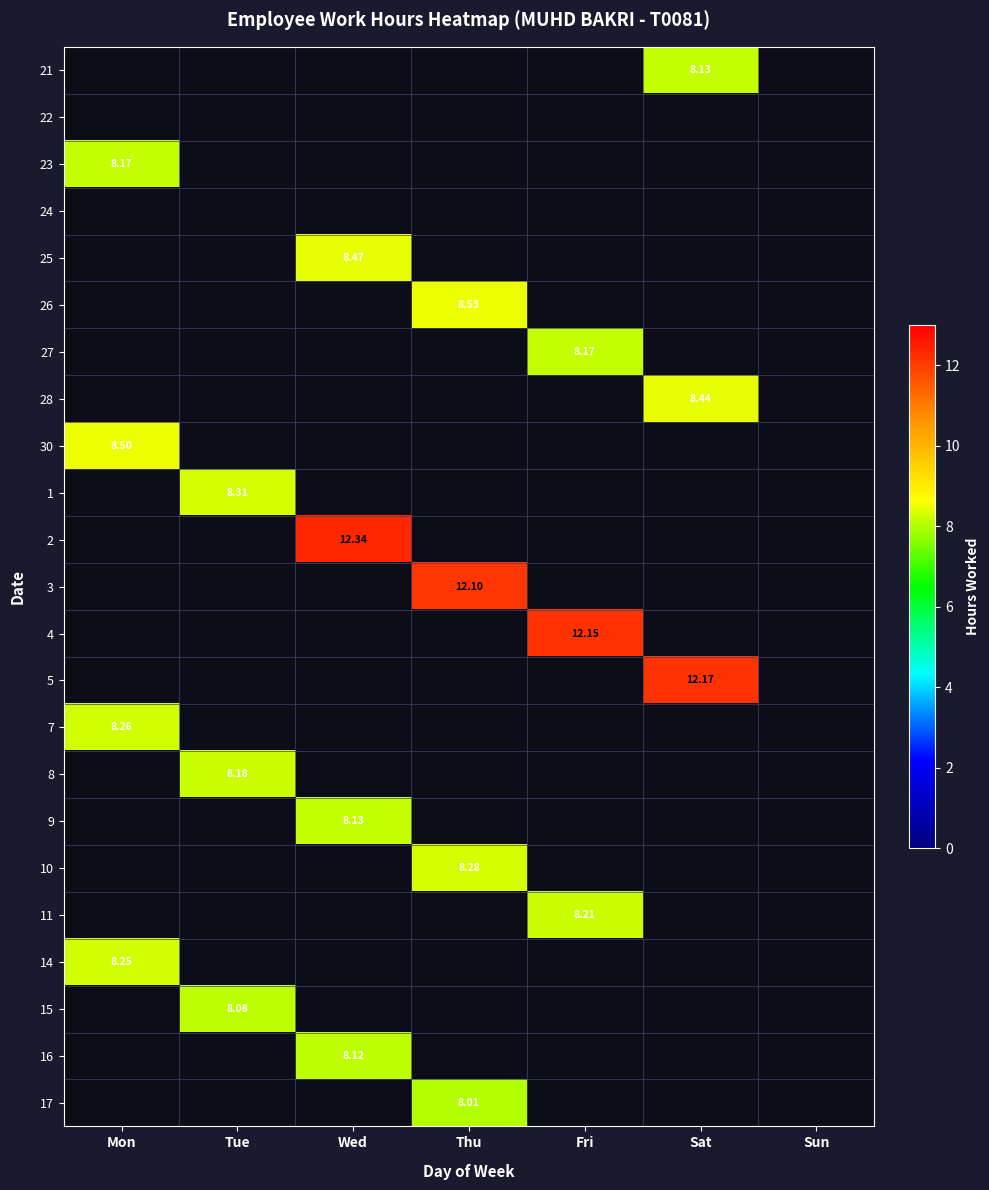

How many categories are shown in the chart?

7